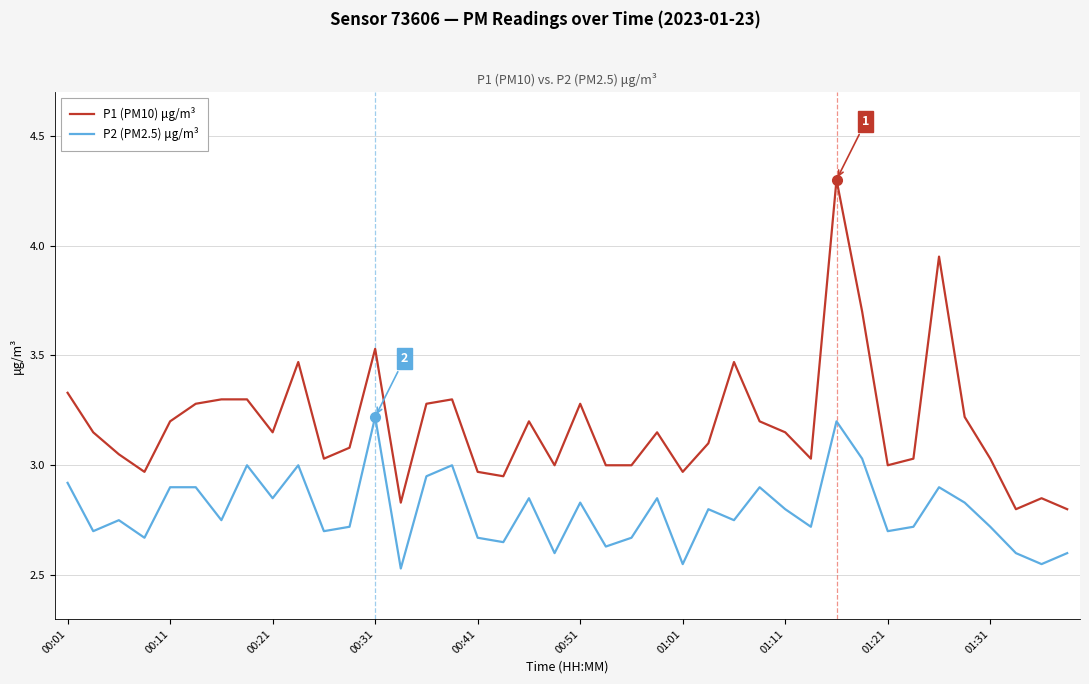

What is the difference between the maximum and minimum values in the P2 (PM2.5) μg/m³ series?

0.7